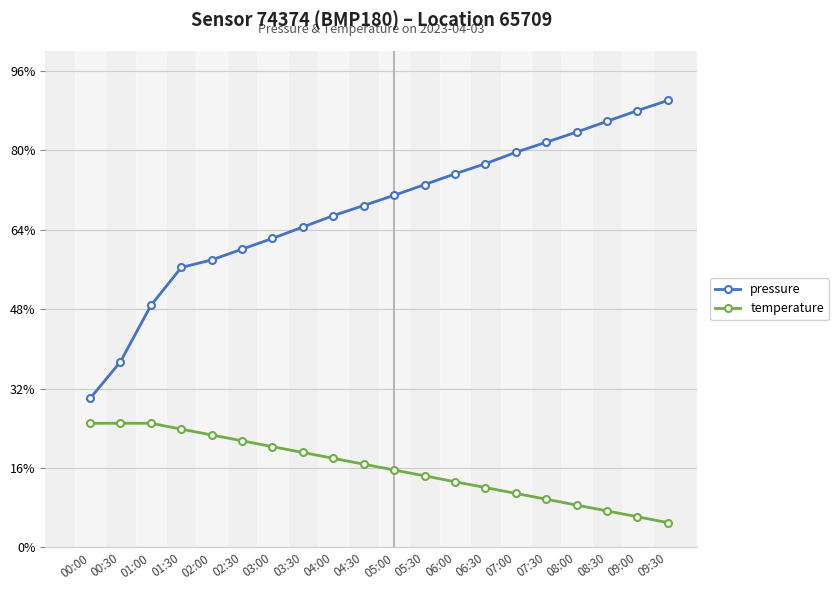

What is the minimum value shown in the chart?

5.0